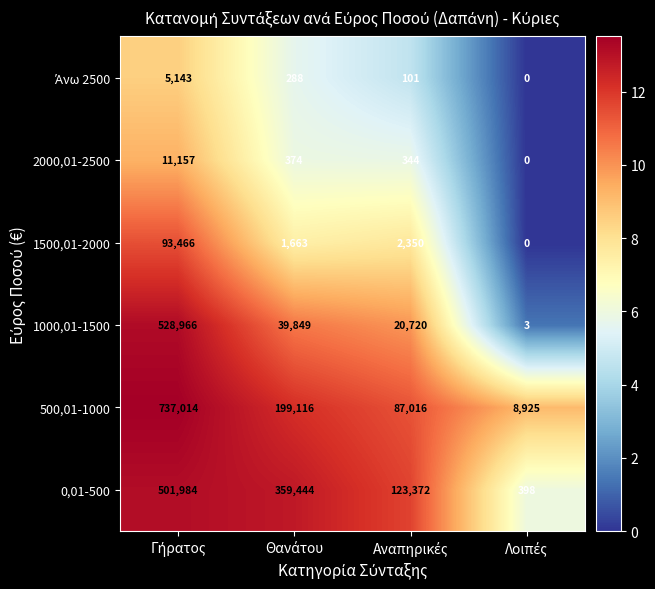

Which series has the largest total across all categories?

500,01-1000